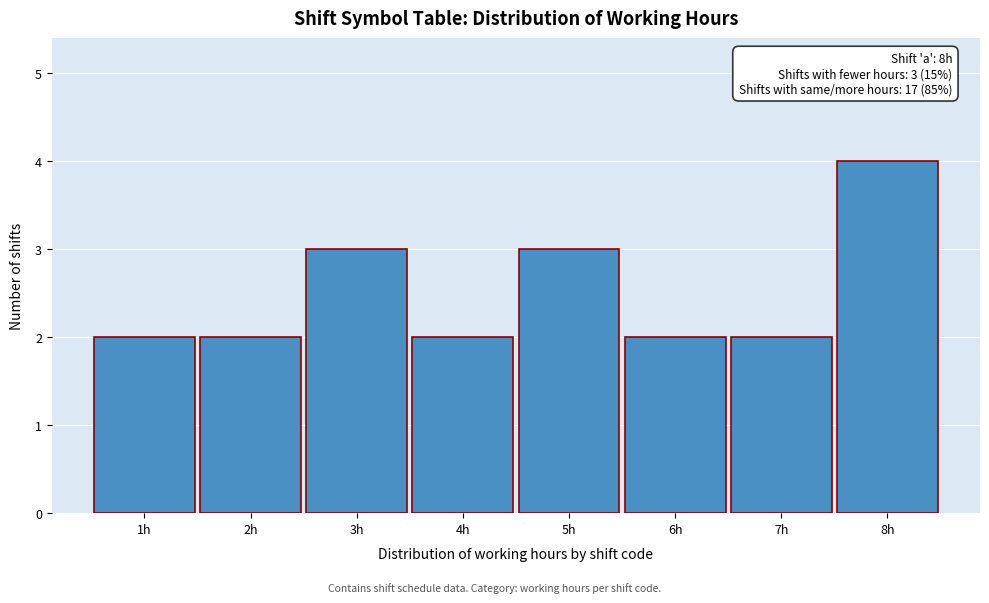

Over which range of the x-axis is the bar tallest?

7.5 to 8.5